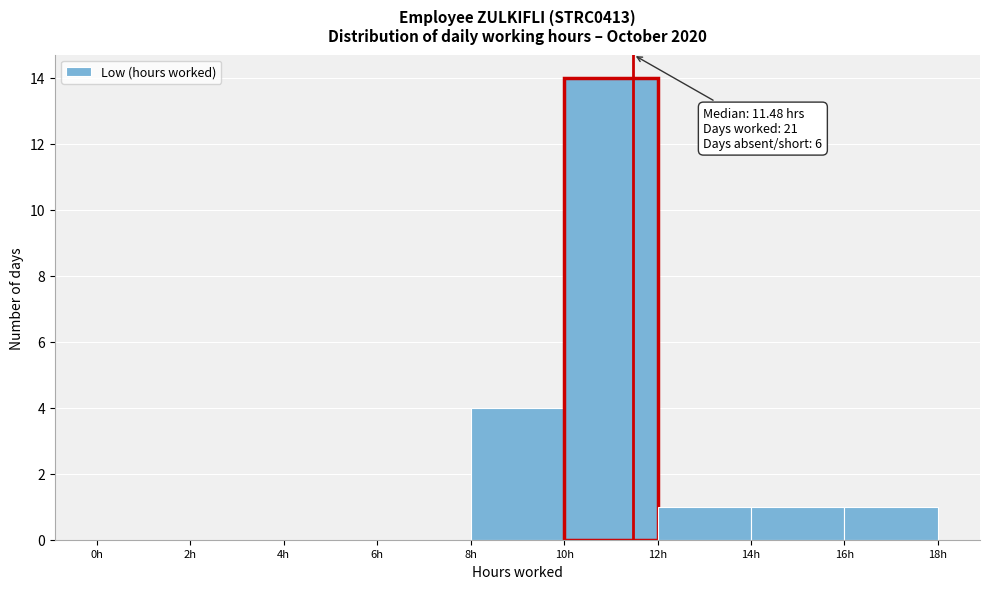

Over which range of the x-axis is the bar tallest?

10 to 12